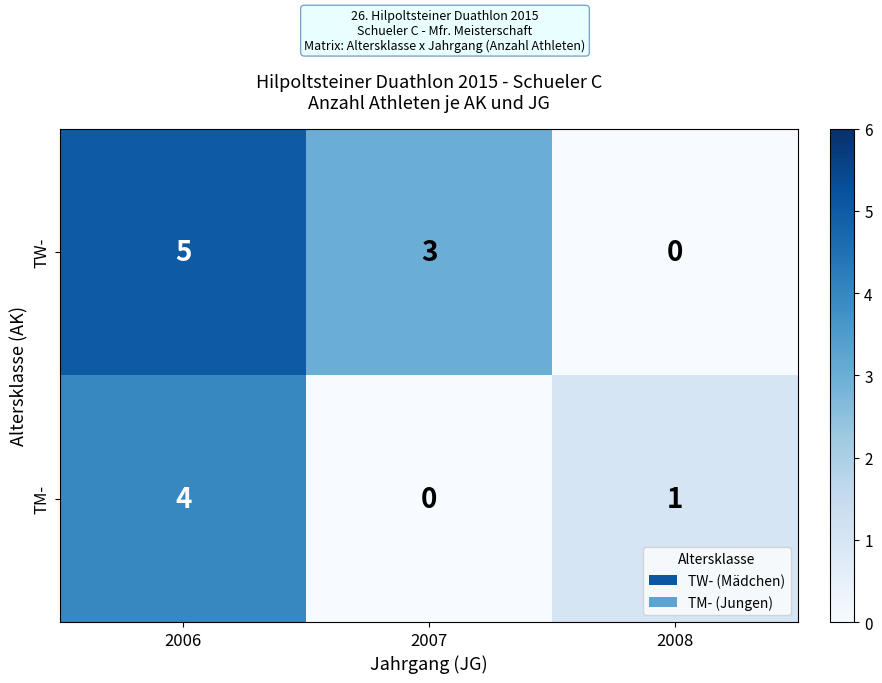

The TW- series shows 0 at 2008. True or false?

True